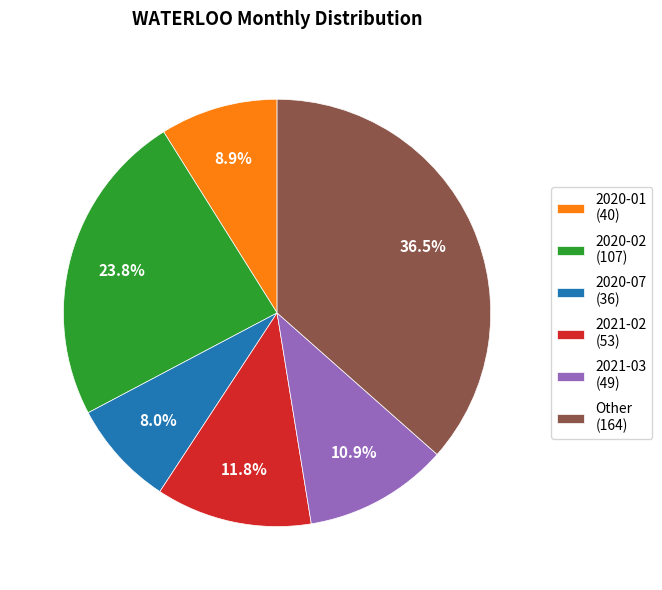

To the nearest percent, what is the difference between the largest and smallest slice percentages?

29%